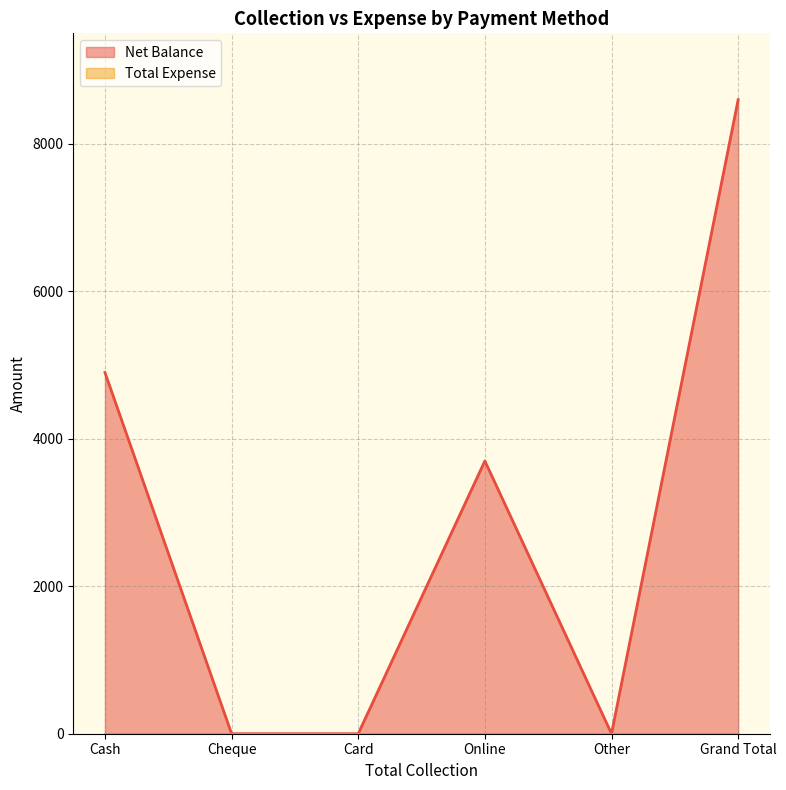

The value at Cheque is 0. True or false?

True